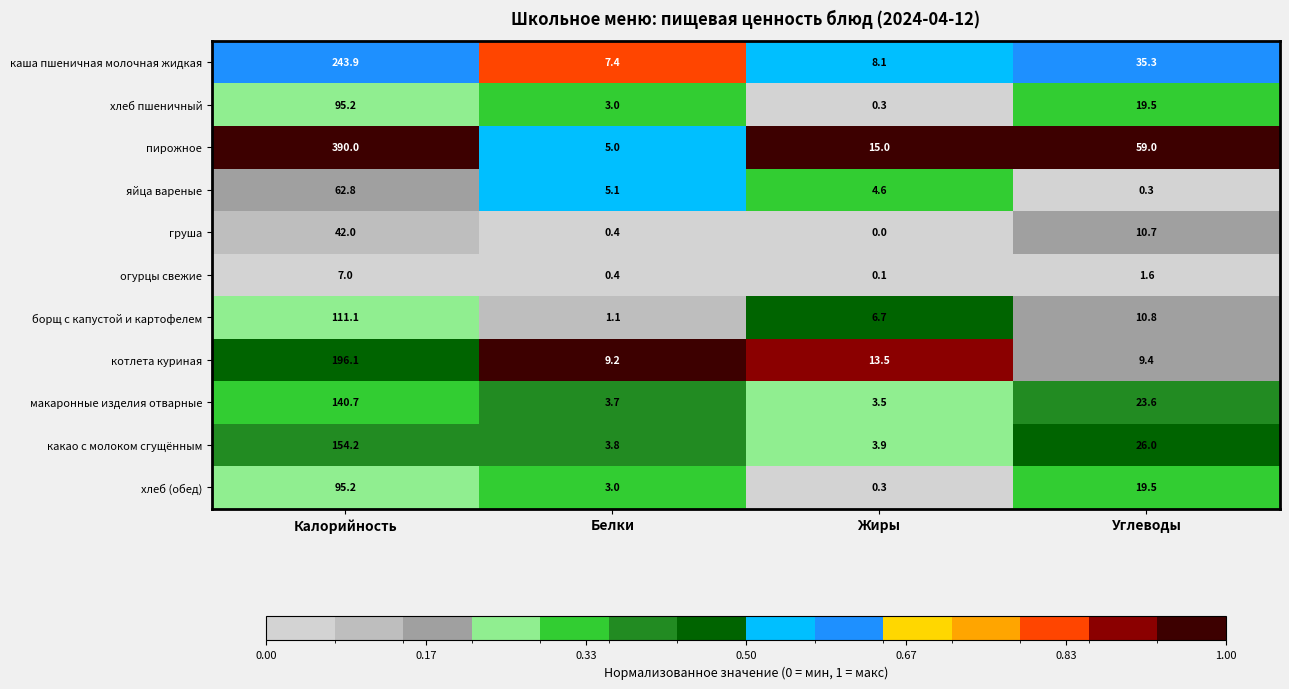

The value of каша пшеничная молочная жидкая at Белки is 11.7. True or false?

False